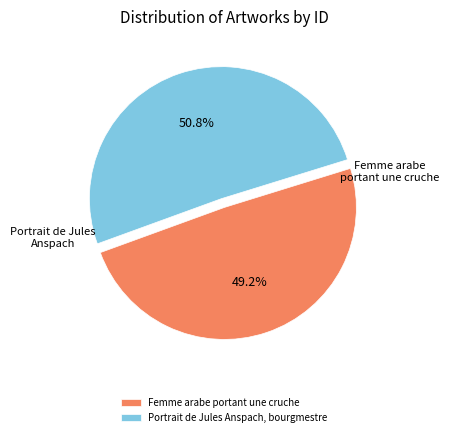

To the nearest percent, what portion does Portrait de Jules Anspach, bourgmestre represent?

51%